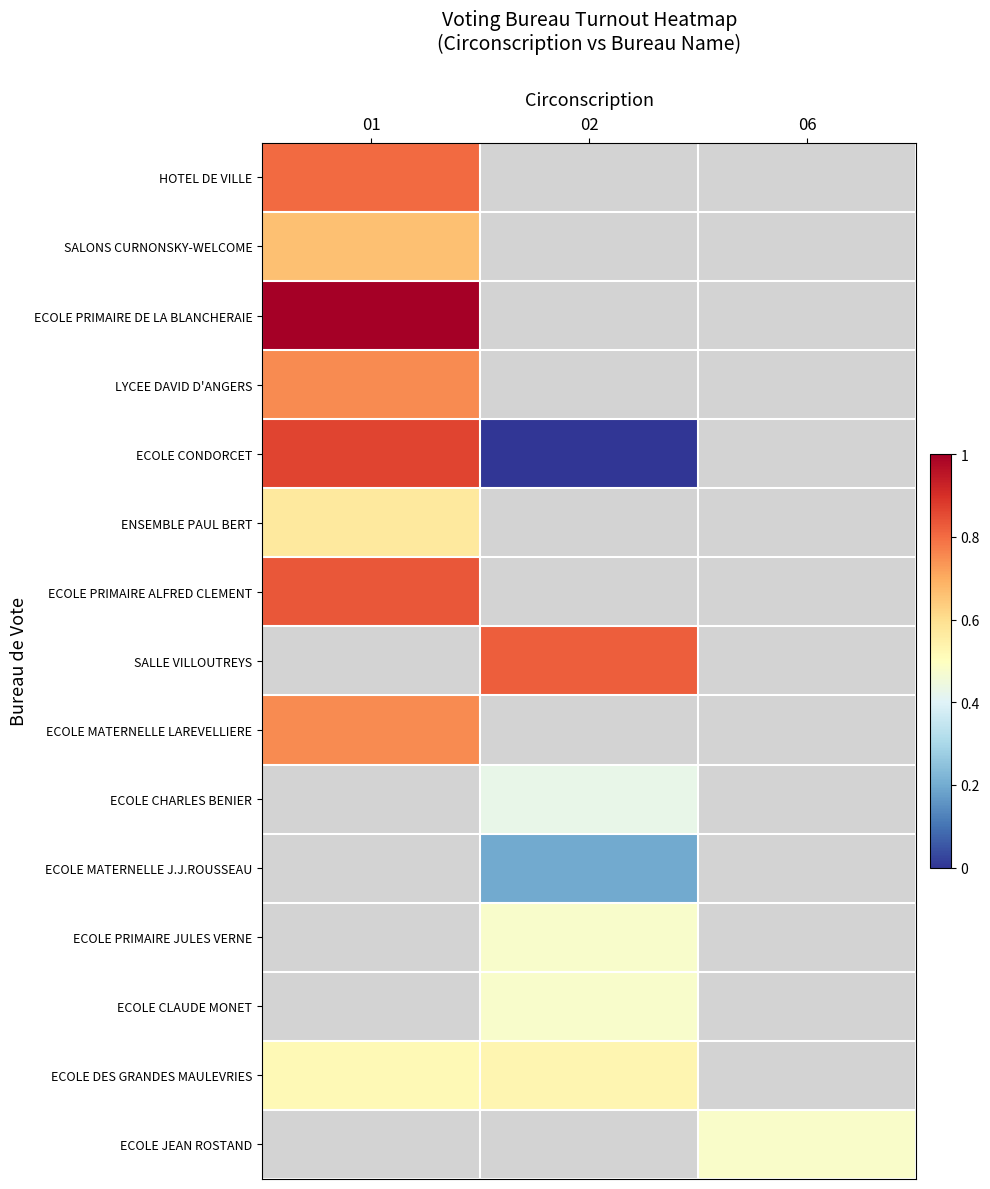

What is the lowest value of the ECOLE MATERNELLE LAREVELLIERE series?

0.8